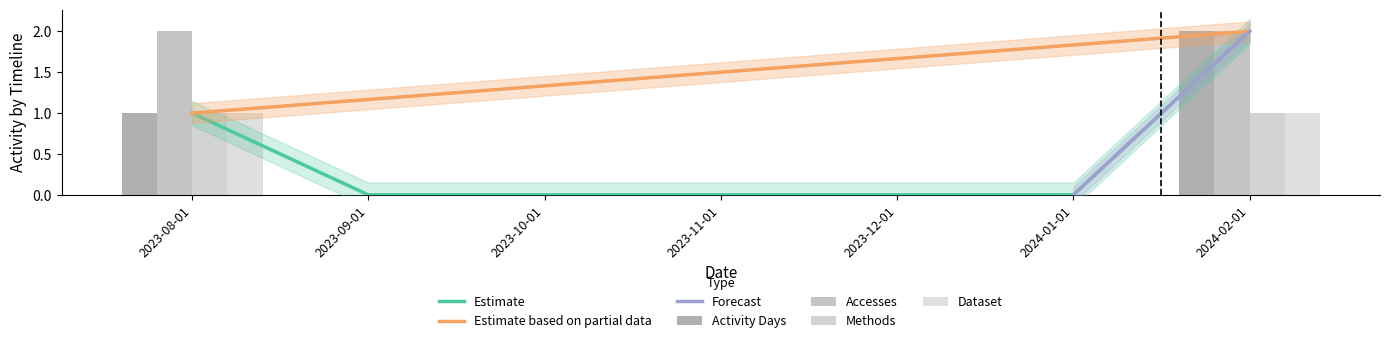

True or false: Methods has a value of 0 at 2023-12-01.

True